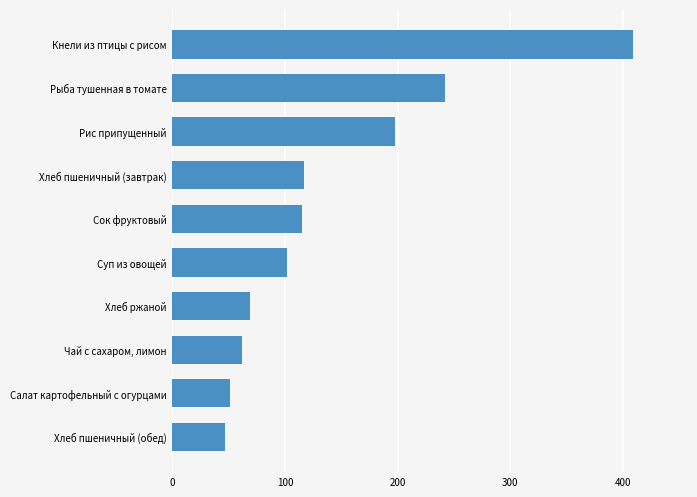

Reading bottom to top, what are all the values shown in this chart?

46.8	50.9	62.0	69.0	101.3	114.8	116.9	197.7	242.0	408.6